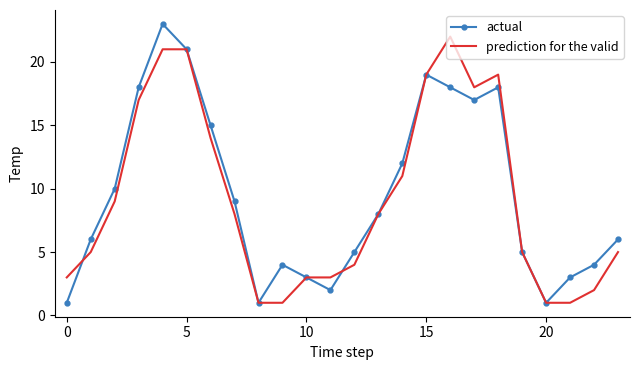

List the series in order of their peak value, highest first.

actual, prediction for the valid